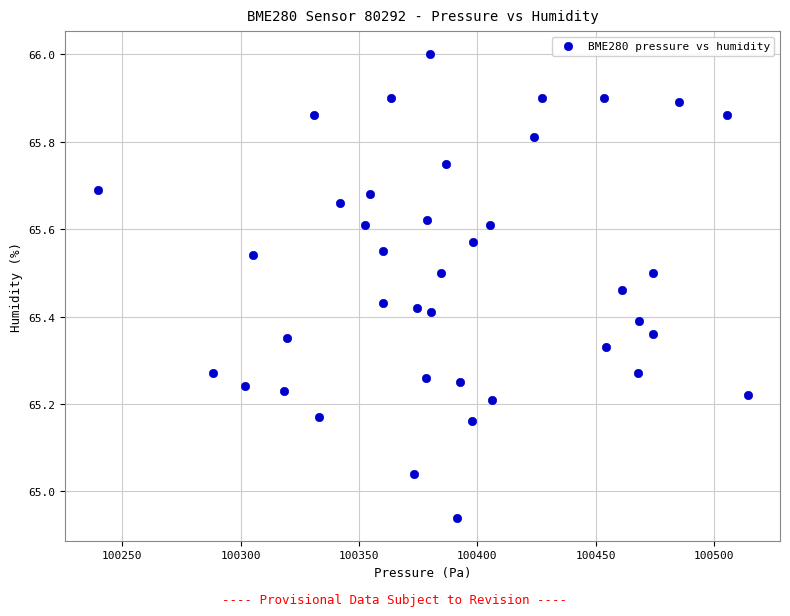

What is the range of Y values (max minus min)?

1.1